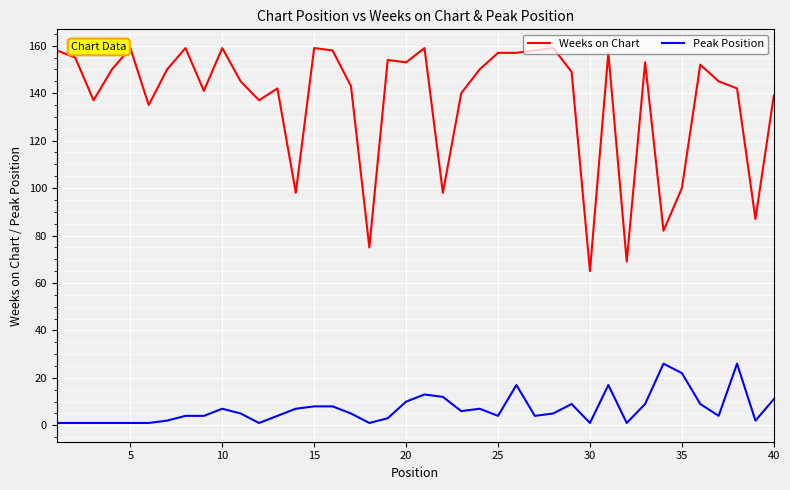

Rank the series by their maximum value, from lowest to highest.

Peak Position, Weeks on Chart